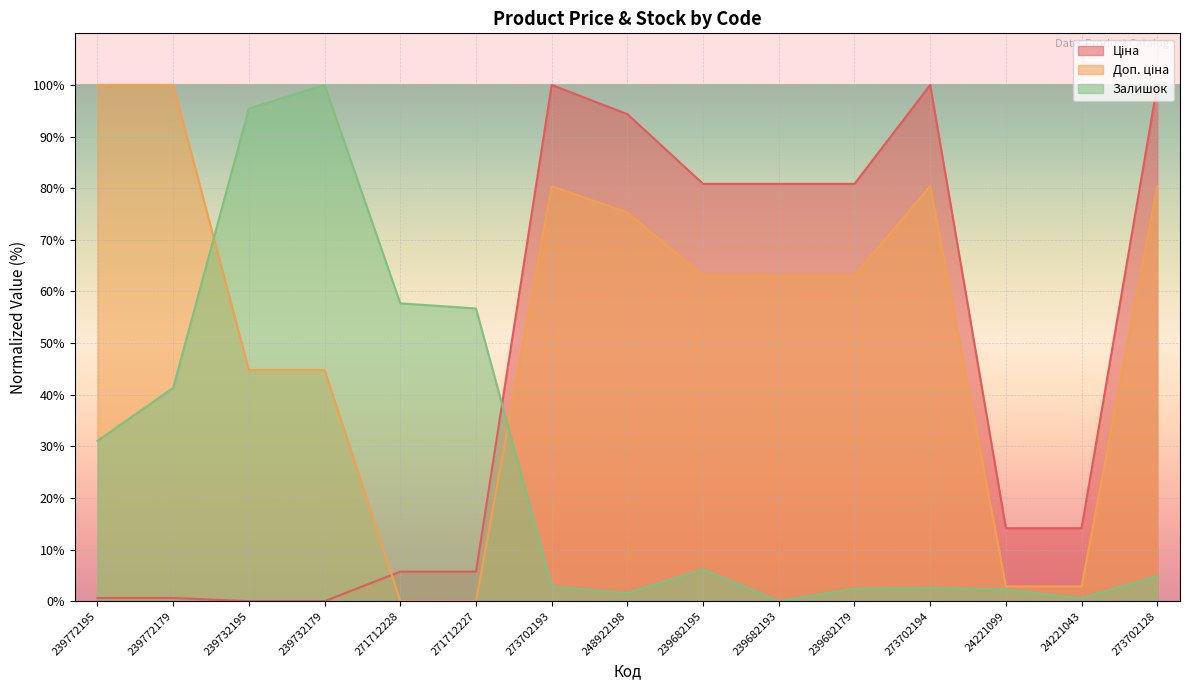

Which series has the largest range (max minus min)?

Ціна